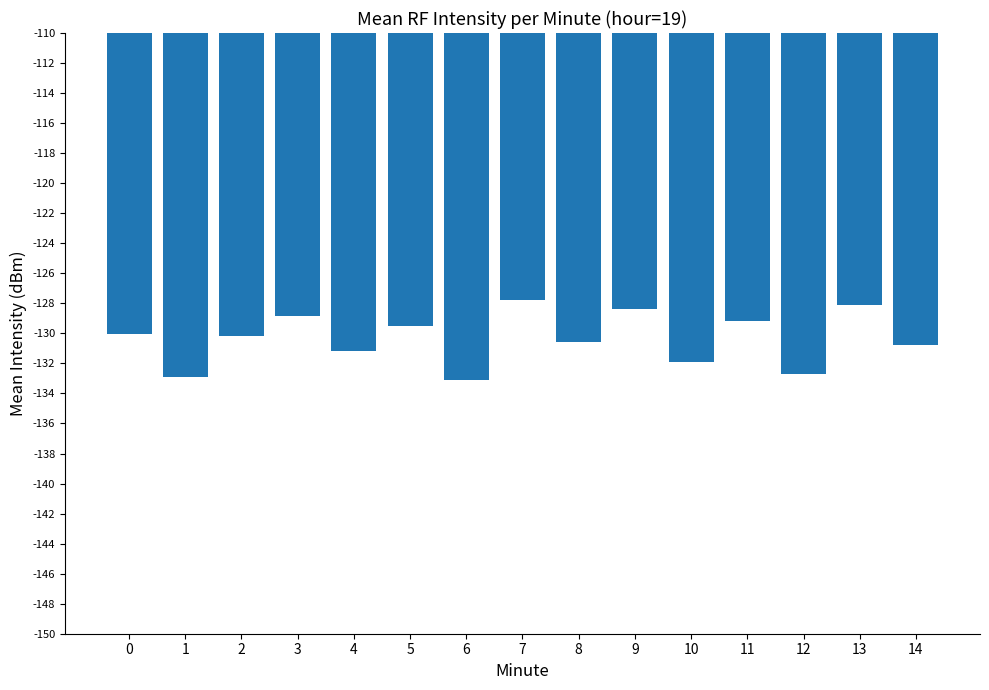

What is the value of the 12th bar from the left?

-129.2